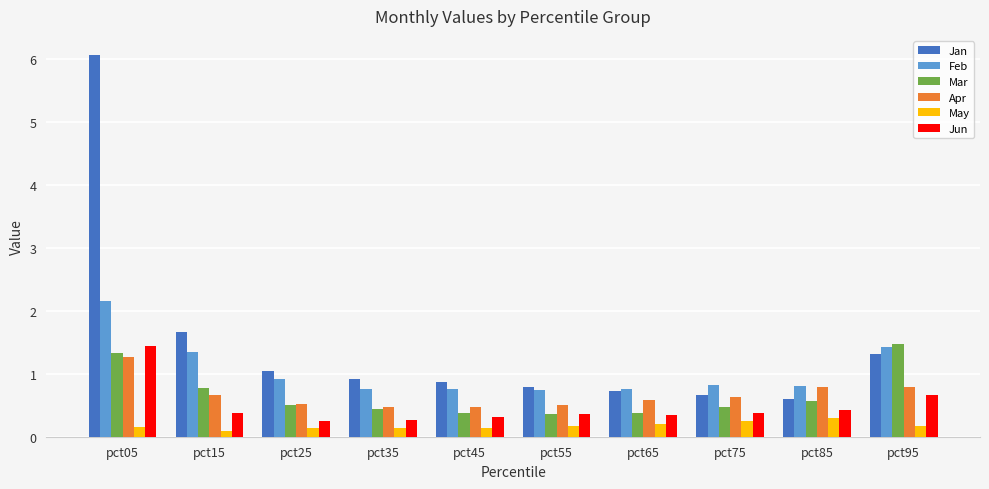

Read the Apr value at pct85.

0.8